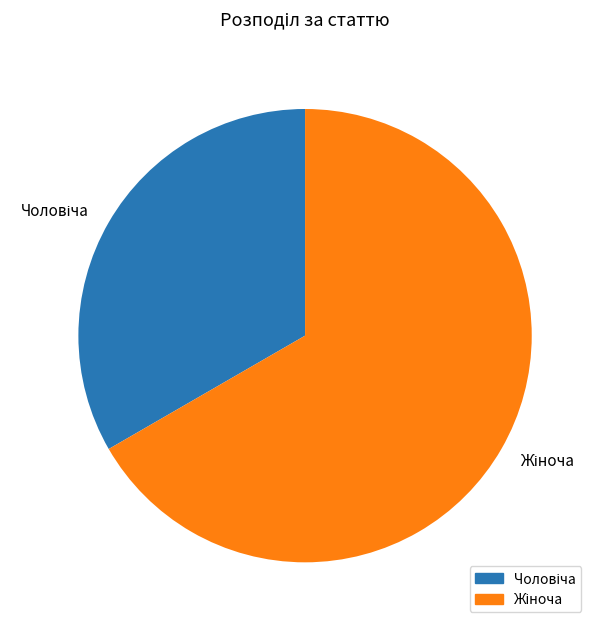

Does any single category account for the majority?

Yes